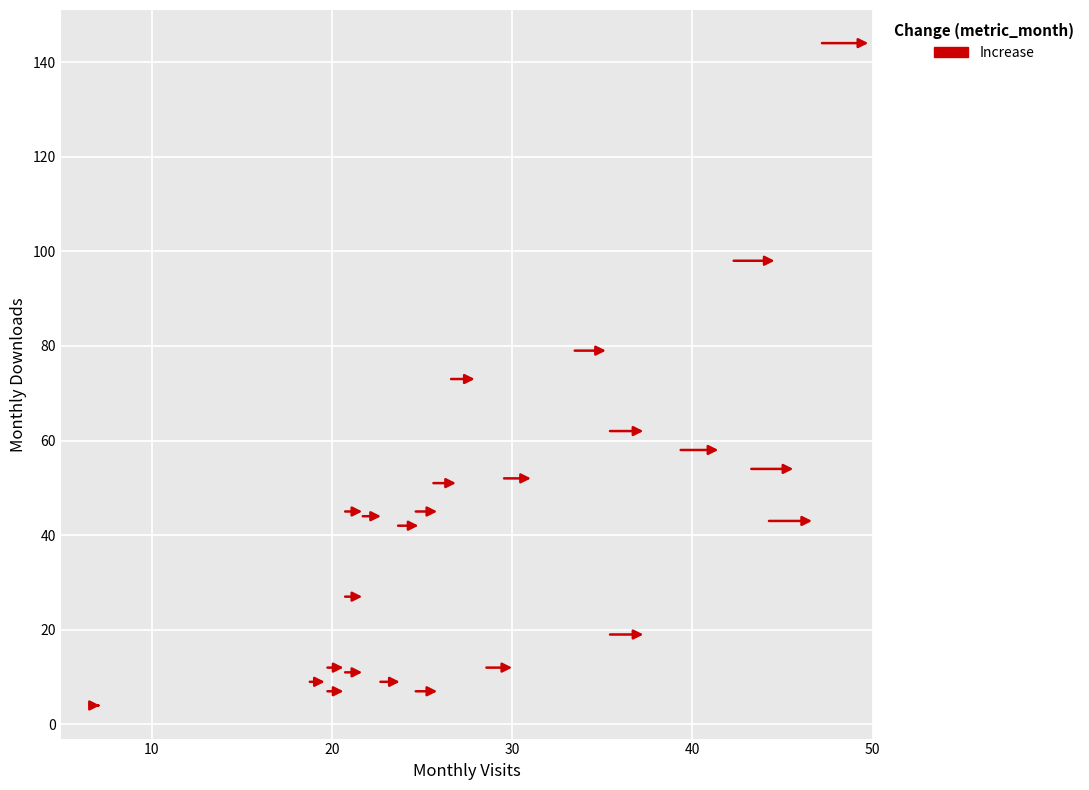

What is the range of Y values (max minus min)?

140